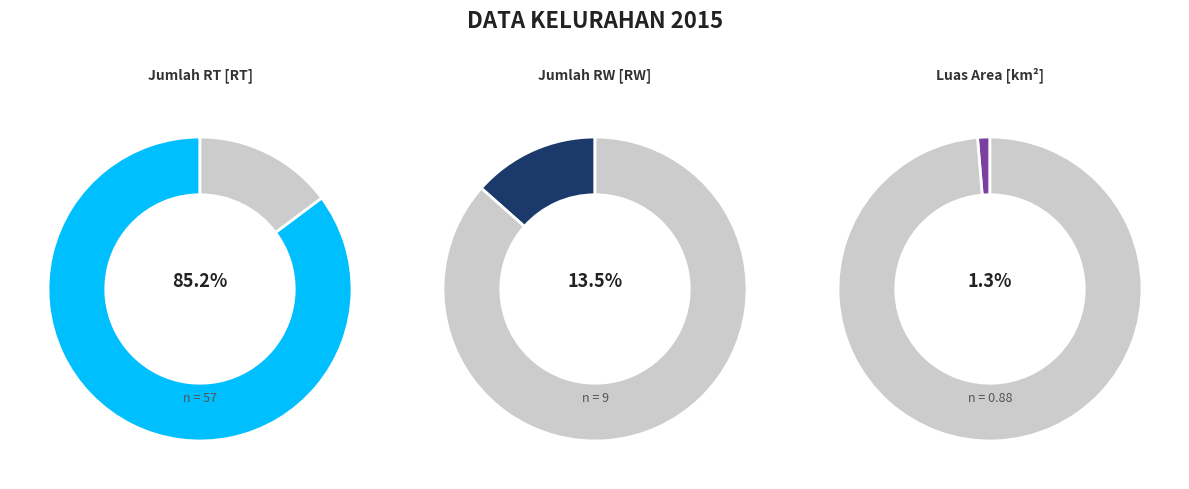

Is it true that Jumlah RT [RT] is 75% of the pie?

False